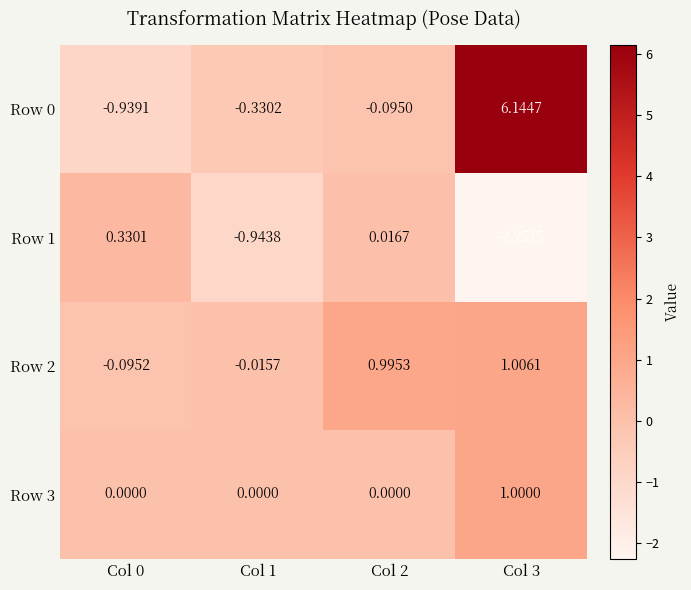

Is the value of Row 2 at Col 3 greater than the value of Row 3 at Col 2?

Yes